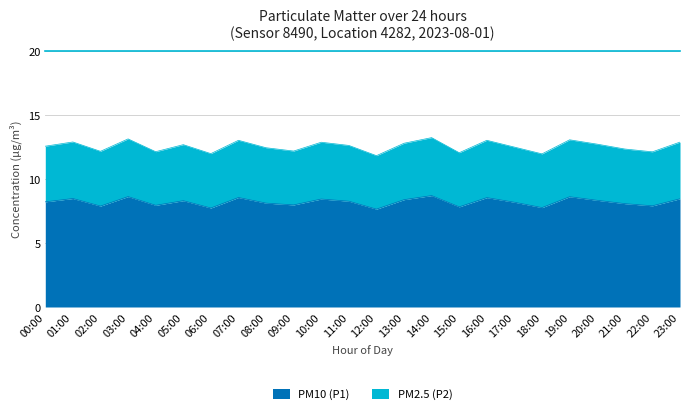

What is the label of the 7th point from the left?

06:00